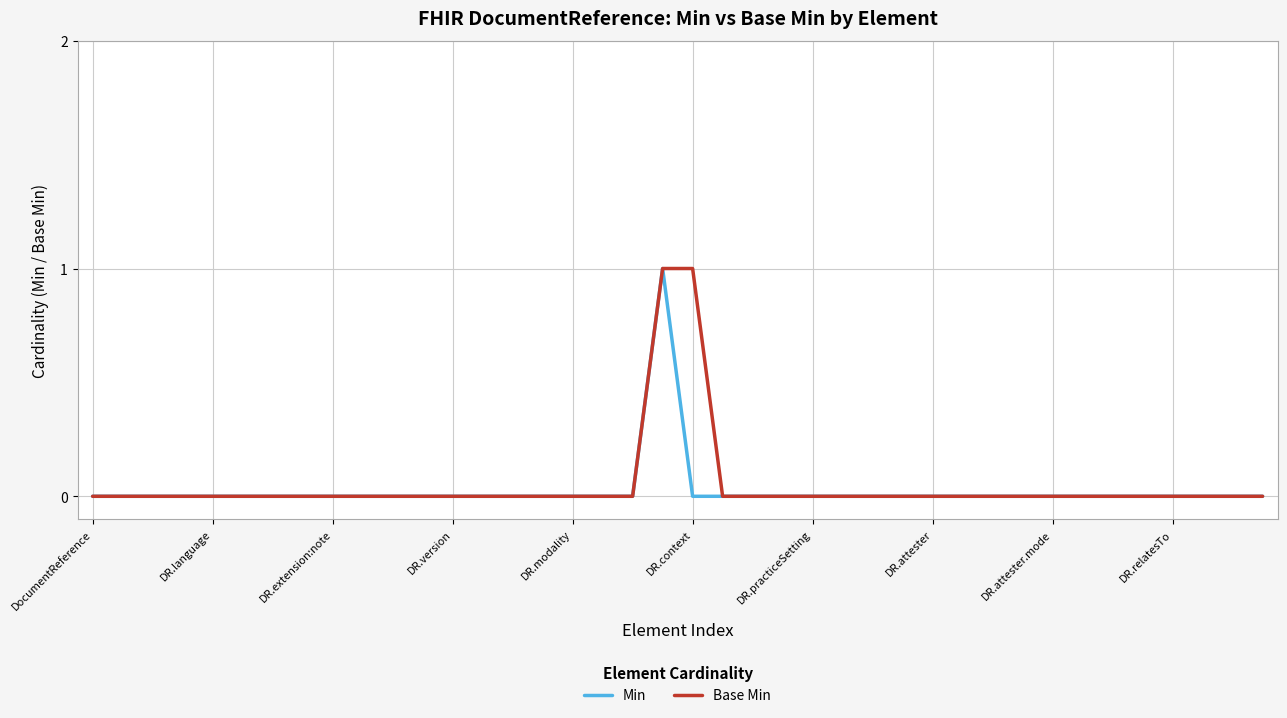

In Min, how many points are higher than both neighbors (excluding endpoints)?

1